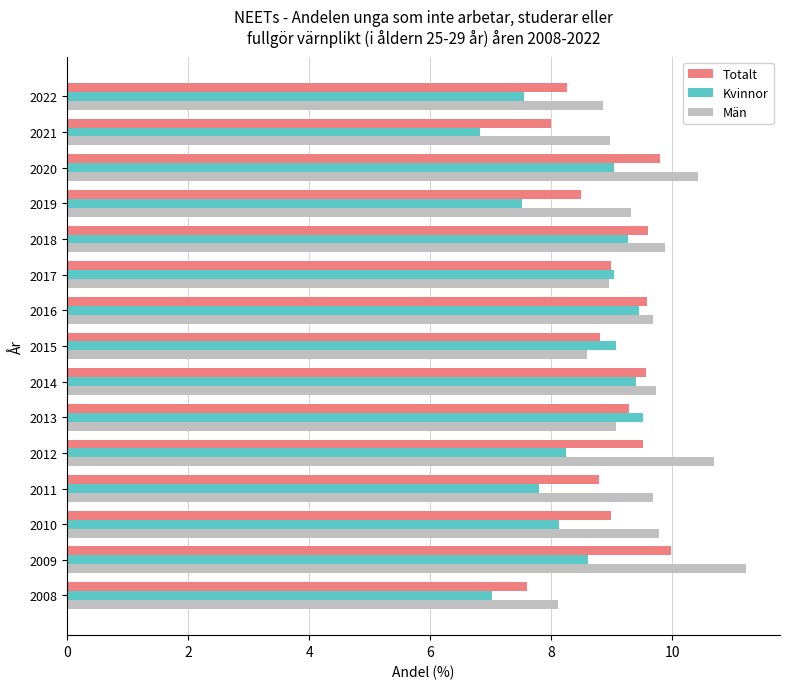

Is the value of Totalt at 2019 greater than the value of Kvinnor at 2019?

Yes